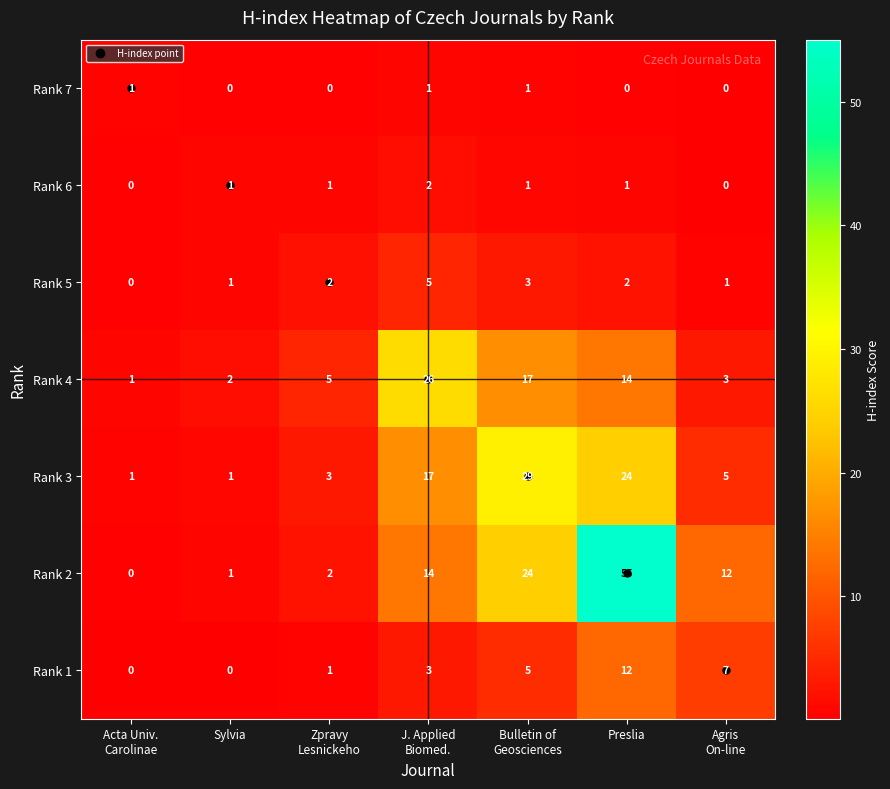

What is the sum of all Rank 7 values?

3